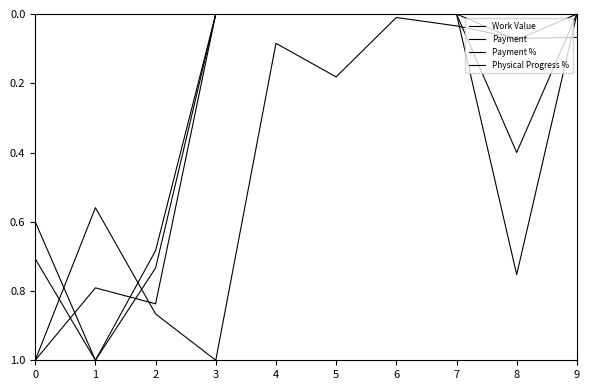

Where is Payment nearest to the value 0?

3